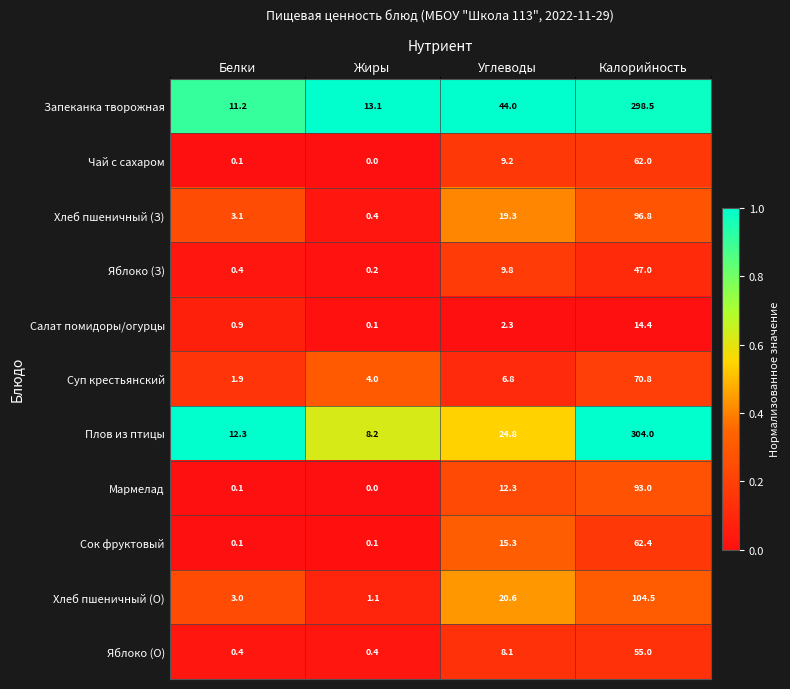

At Калорийность, list the series in order from largest to smallest.

Плов из птицы, Запеканка творожная, Хлеб пшеничный (О), Хлеб пшеничный (З), Мармелад, Суп крестьянский, Сок фруктовый, Чай с сахаром, Яблоко (О), Яблоко (З), Салат помидоры/огурцы